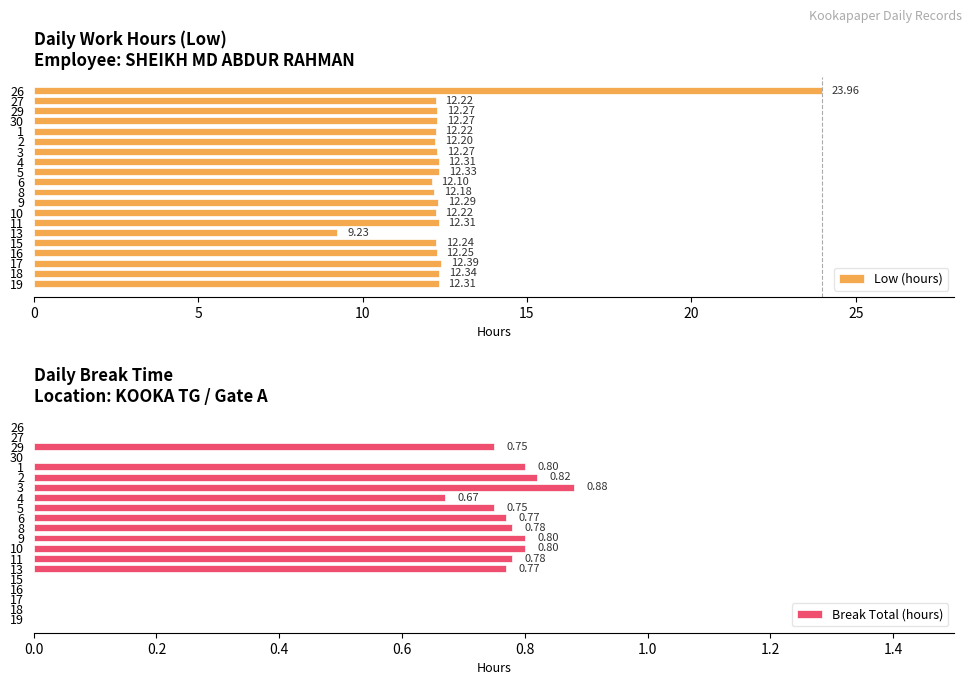

Between 15 and 10, which is larger?

15